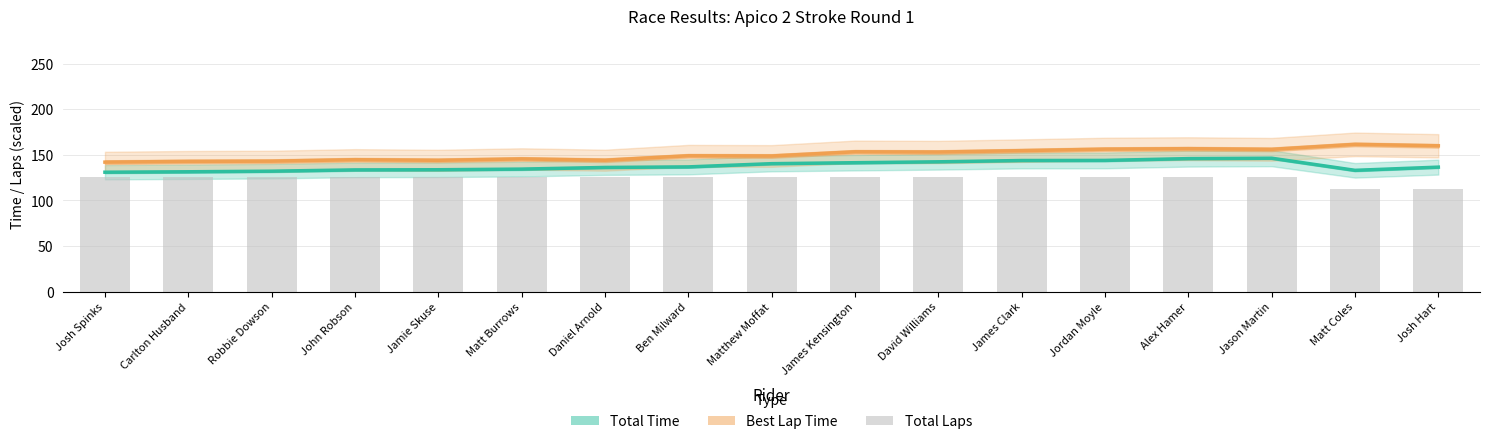

List the labels in order of Total Time (scaled) value, largest first.

Jason Martin, Alex Hamer, Jordan Moyle, James Clark, David Williams, James Kensington, Matthew Moffat, Ben Milward, Josh Hart, Daniel Arnold, Matt Burrows, Jamie Skuse, John Robson, Matt Coles, Robbie Dowson, Carlton Husband, Josh Spinks